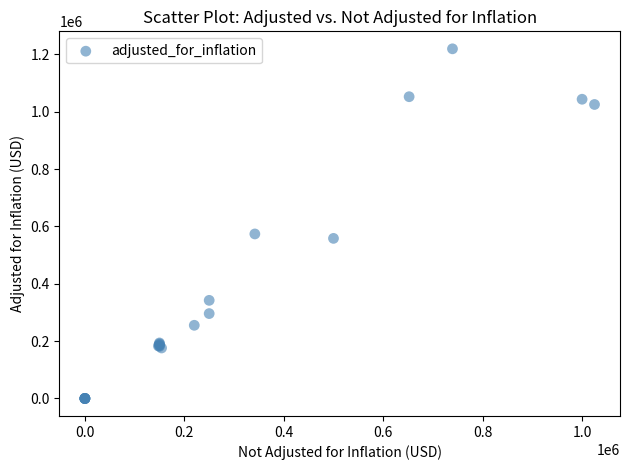

What Y value in the scatter plot is closest to 609532?

573641